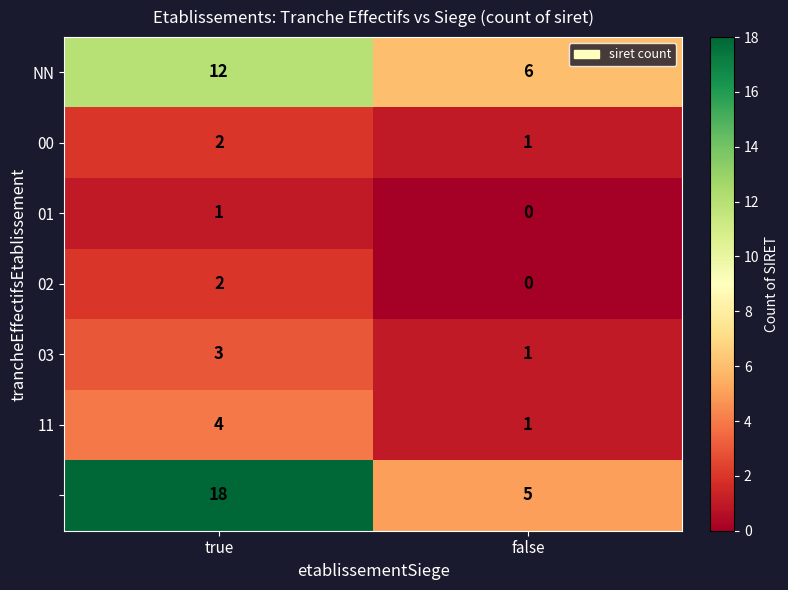

What is the maximum value shown in the chart?

18